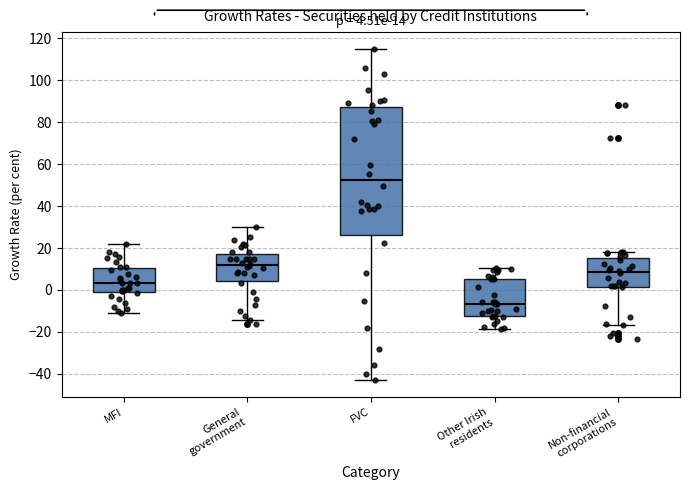

Which box's median line is the lowest?

Other Irish residents